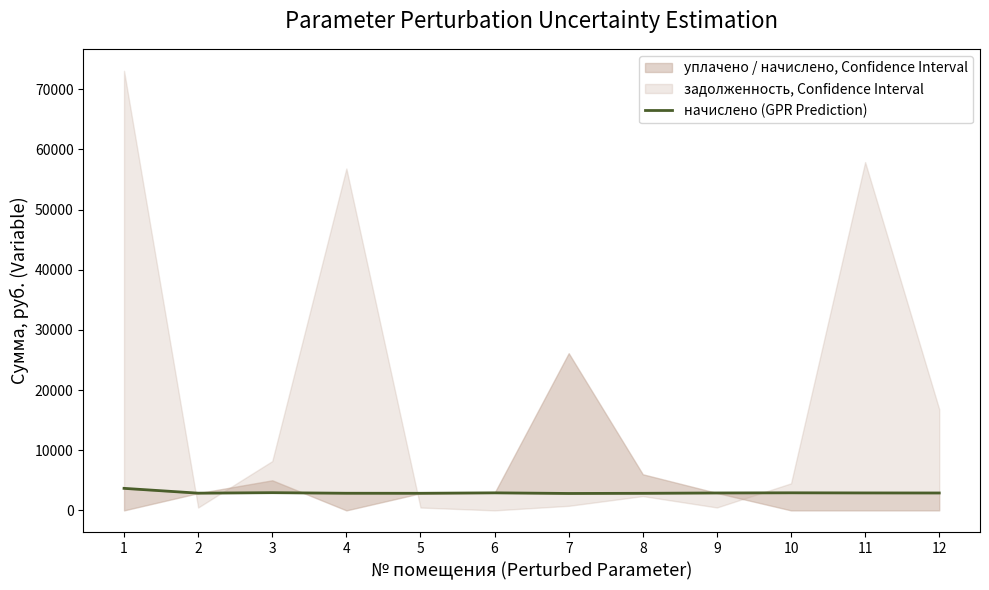

At which category does the data reach its first local peak?

3